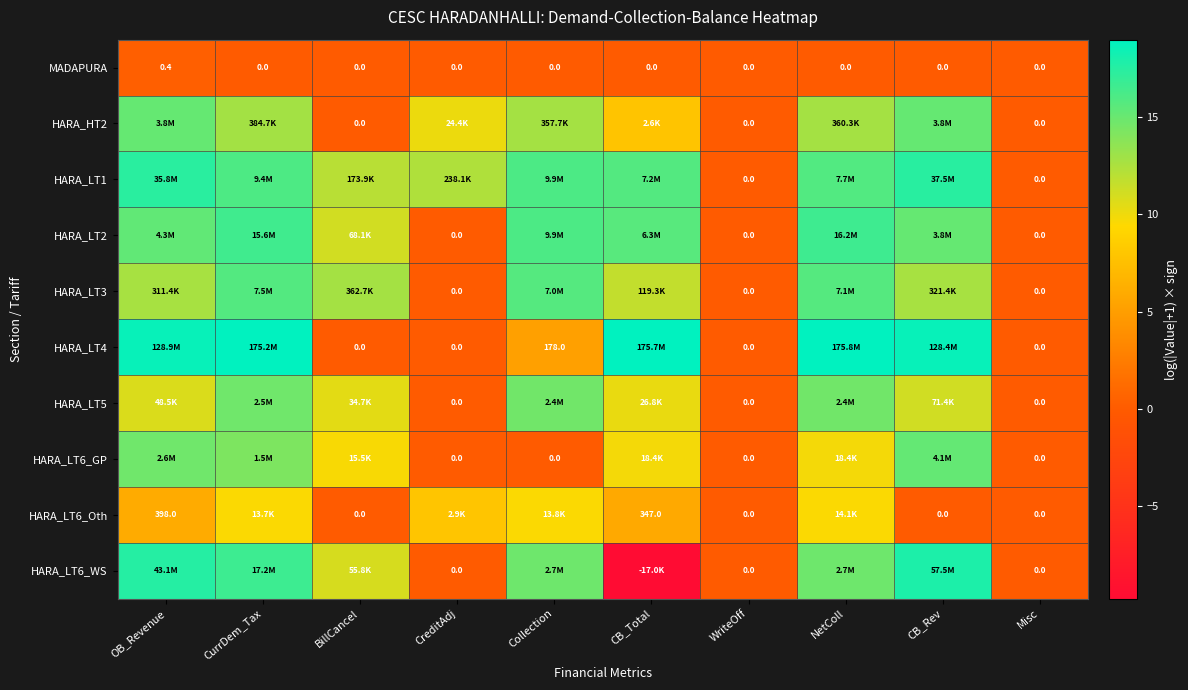

What is the sum of all HARA_HT2 values?

86.7